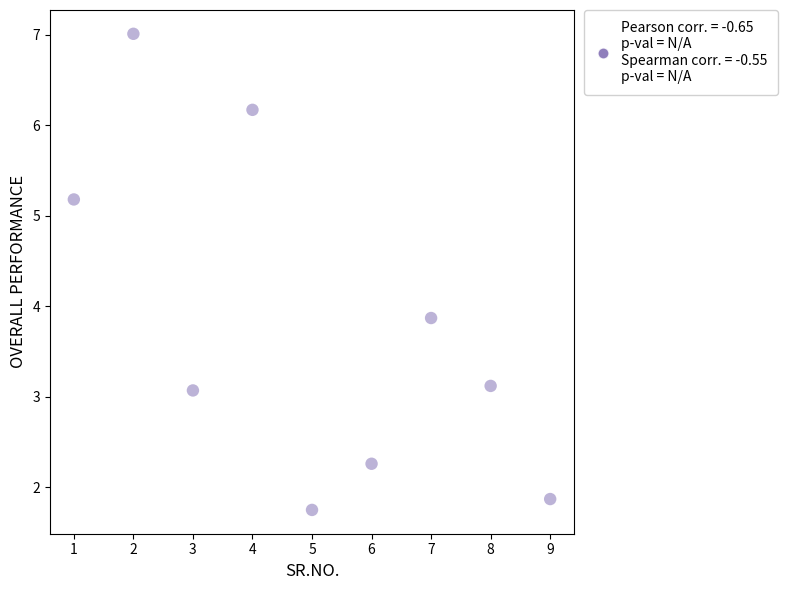

What is the average X value?

5.0